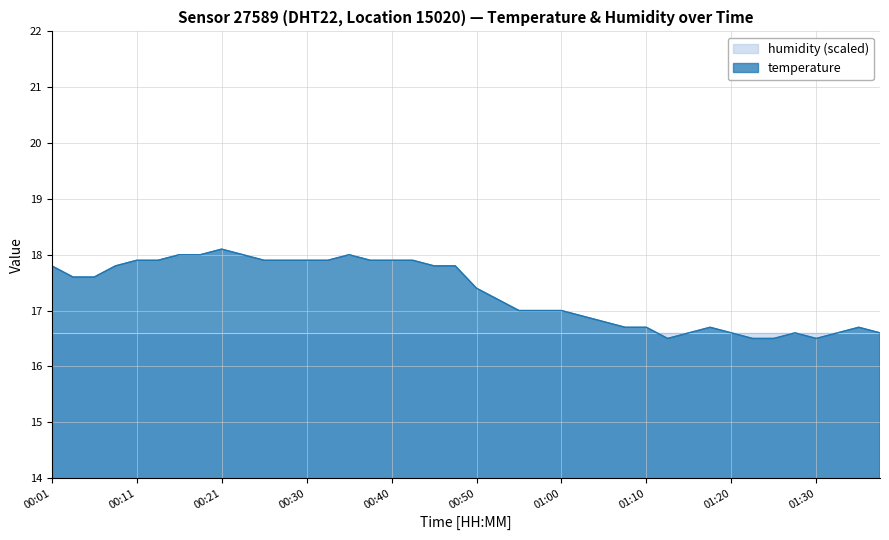

True or false: the data shows 7.1 at 00:33.

False